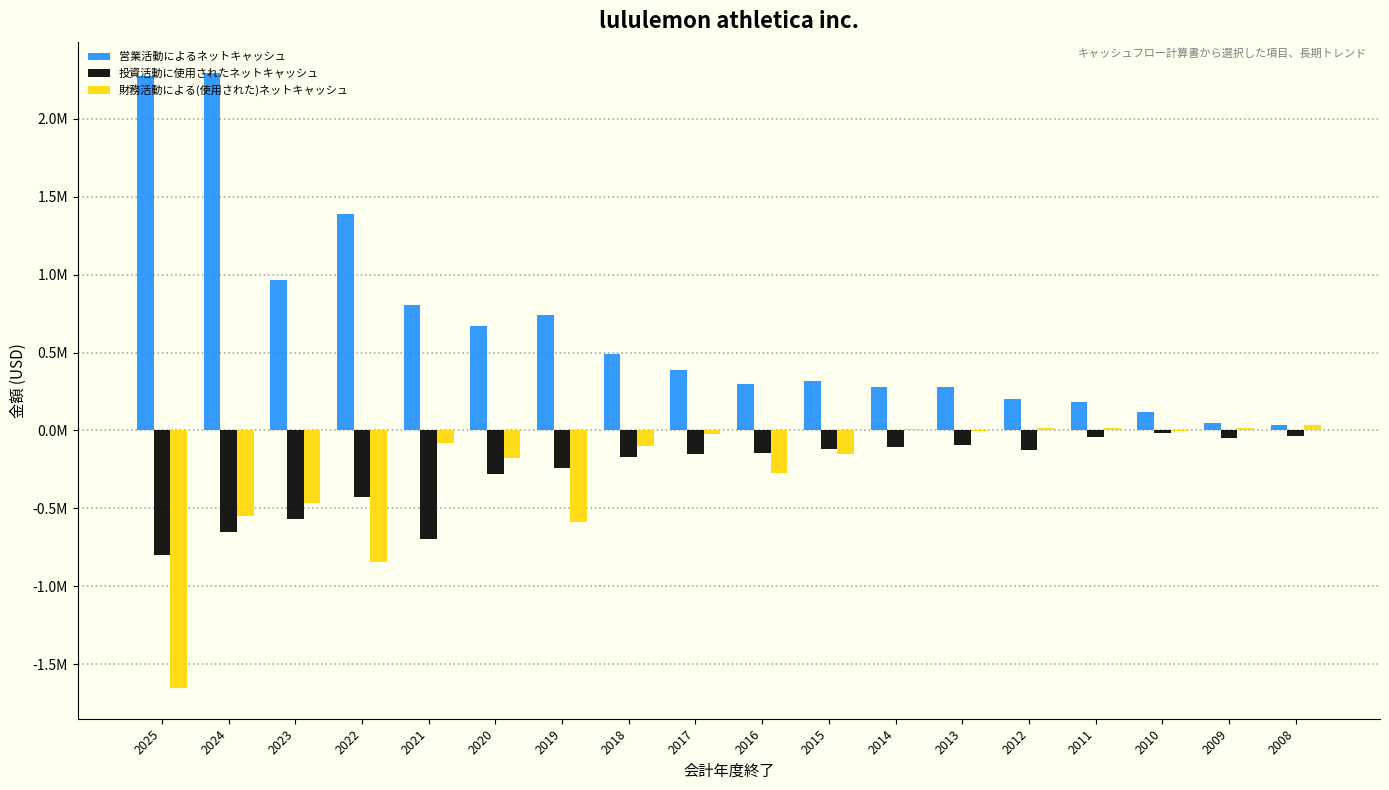

What are all the series names shown in the legend?

営業活動によるネットキャッシュ, 投資活動に使用されたネットキャッシュ, 財務活動による(使用された)ネットキャッシュ